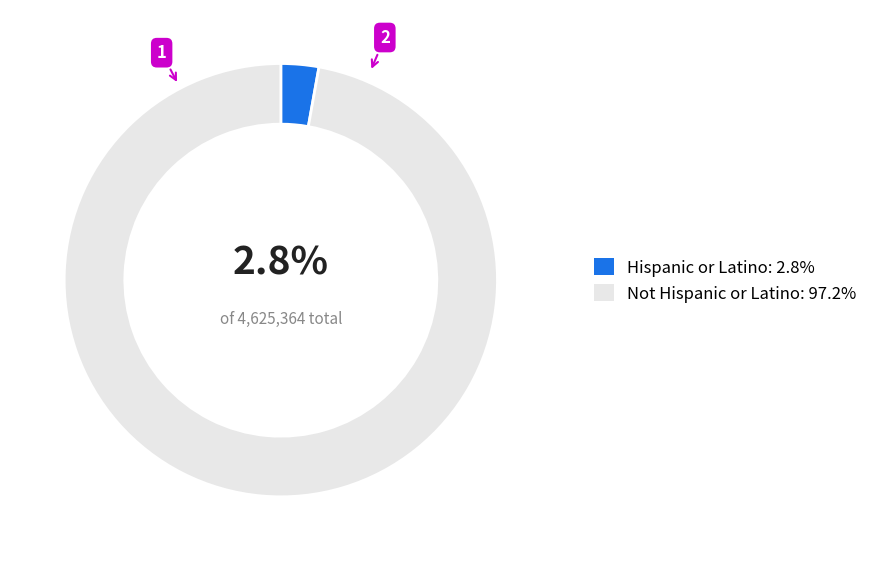

Rank the categories by value from highest to lowest.

Not Hispanic or Latino, Hispanic or Latino